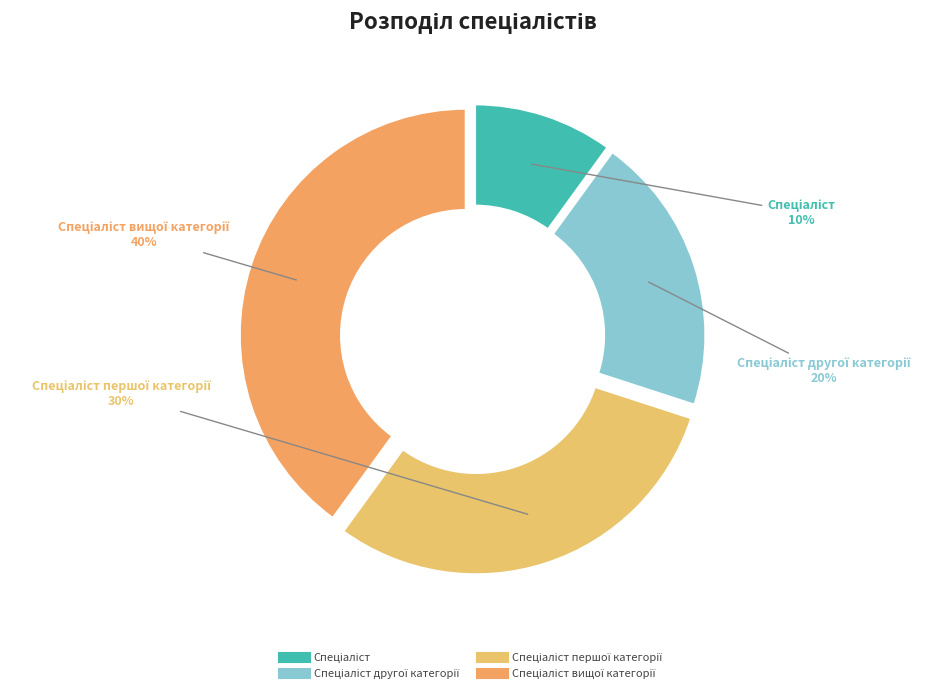

Count the number of slices in the pie.

4